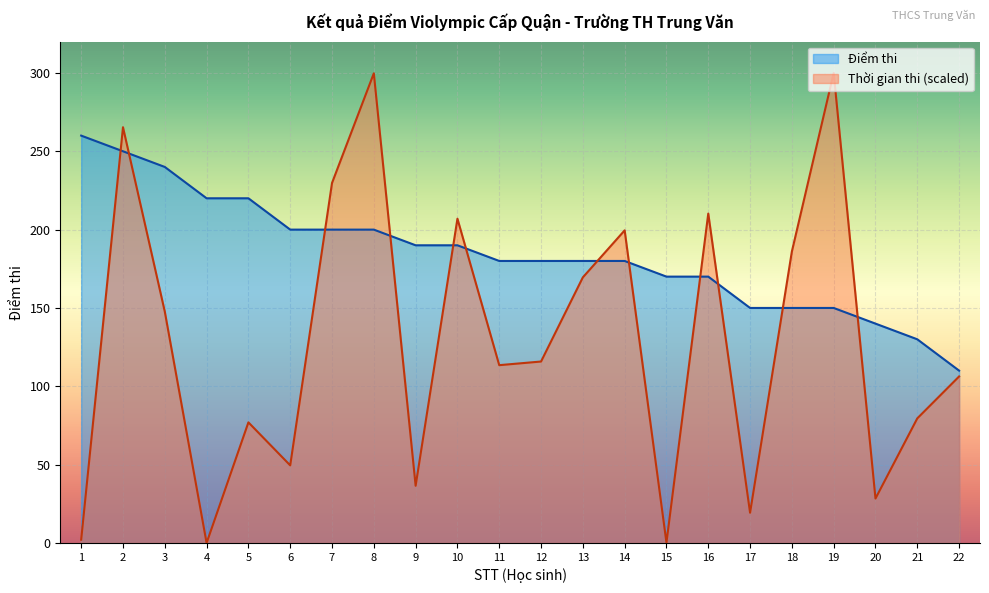

Does the chart display data point markers on the line(s)?

No